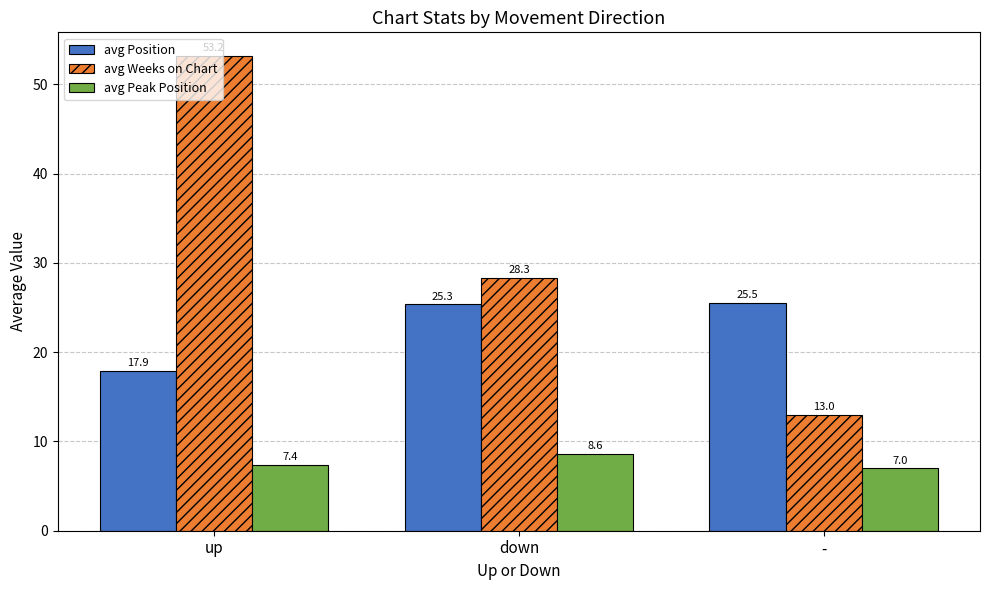

What position from the right is -?

1